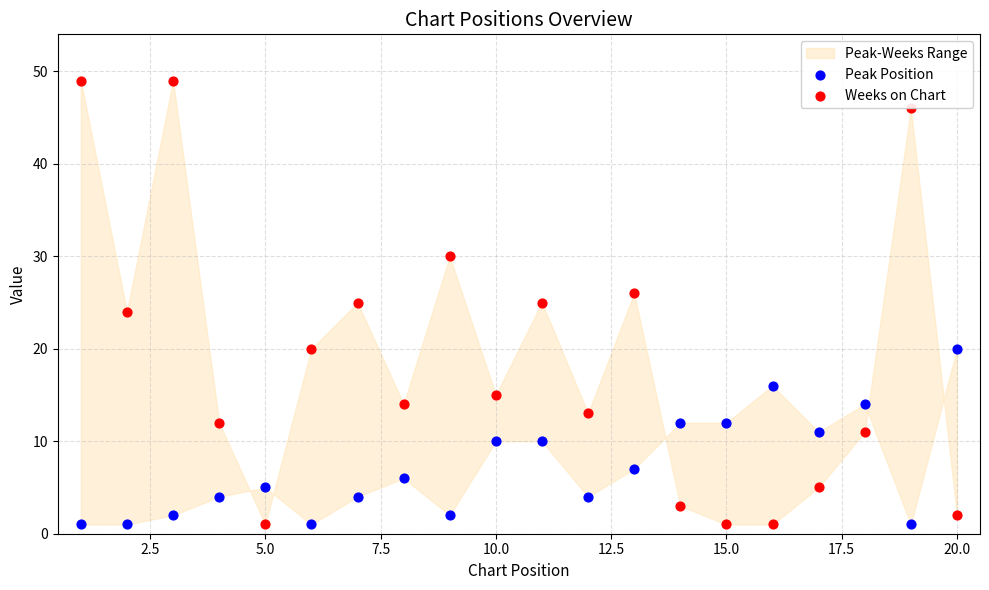

Which series reaches the maximum Y coordinate?

Weeks on Chart